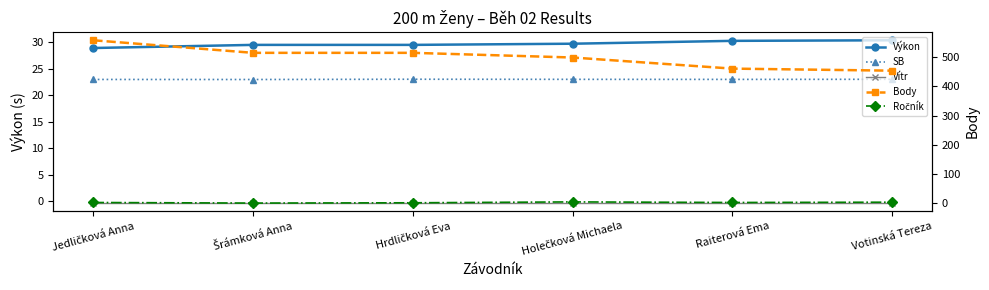

At which category is the sum across all series the highest?

Jedličková Anna